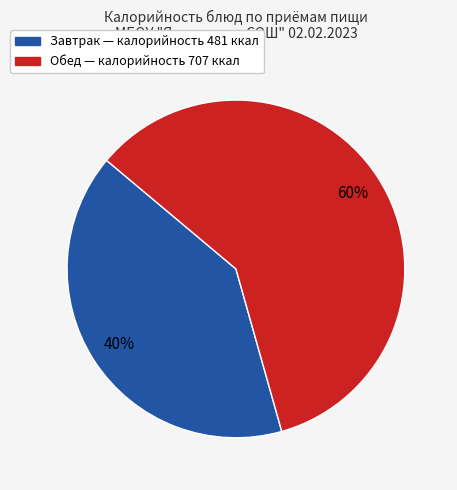

To the nearest percent, what is the average slice percentage?

50%